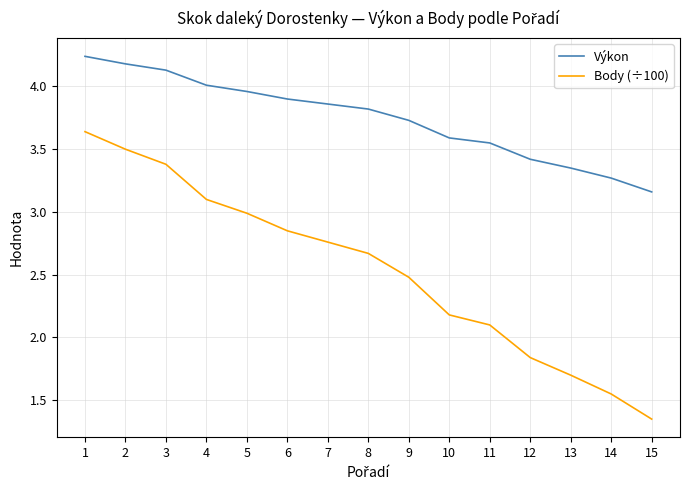

What is the sum of all Body (÷100) values?

38.1